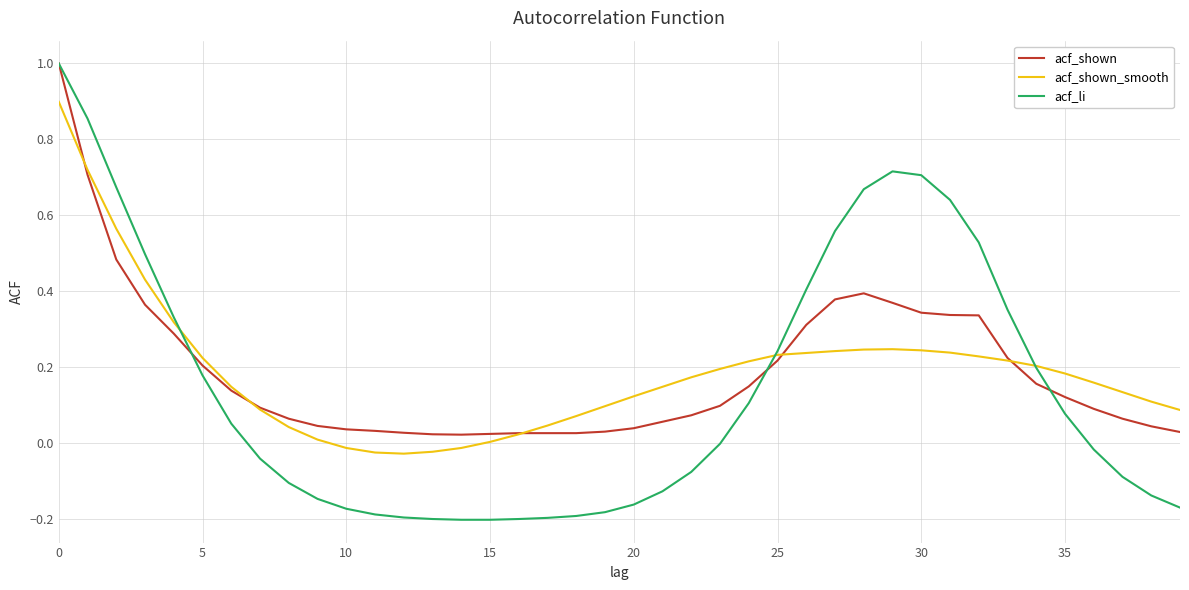

What is the maximum value shown in the chart?

1.0